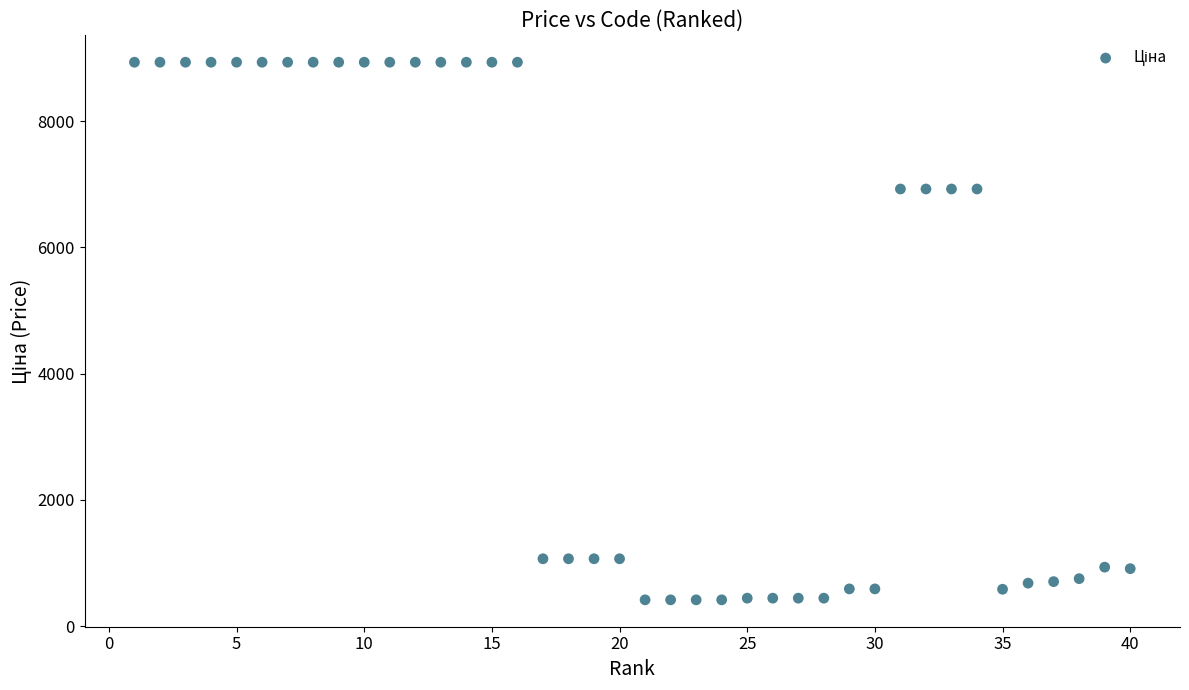

What is the range of X values (max minus min)?

39.0